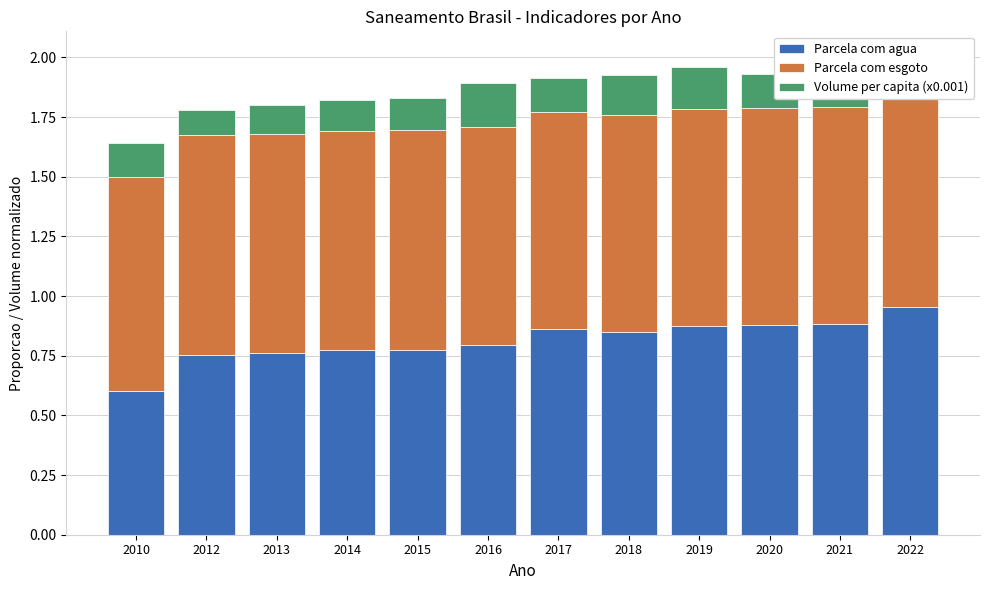

The Parcela com agua series shows 0.3 at 2020. True or false?

False